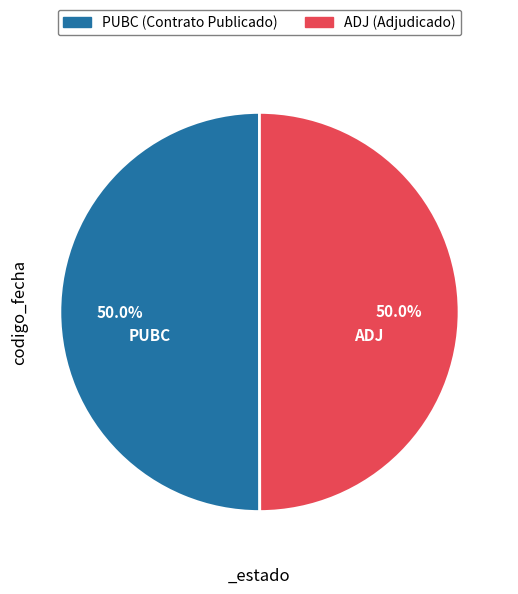

True or false: ADJ accounts for 39% of the total.

False